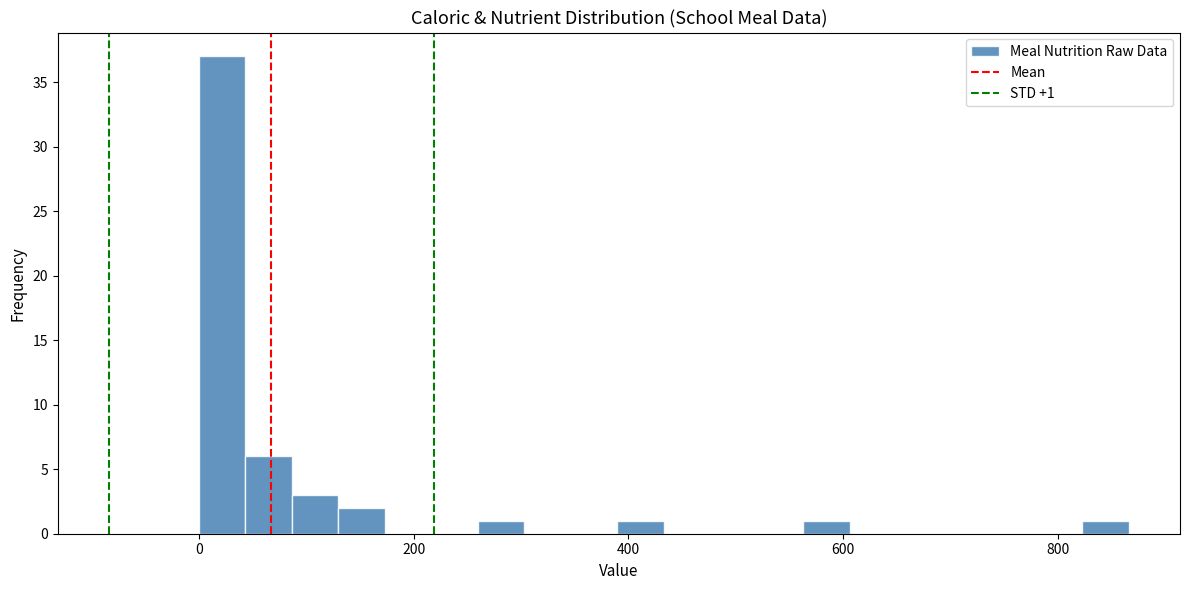

Around what value on the x-axis is the tallest bar? Give the approximate position of its centre, as read against the axis.

20